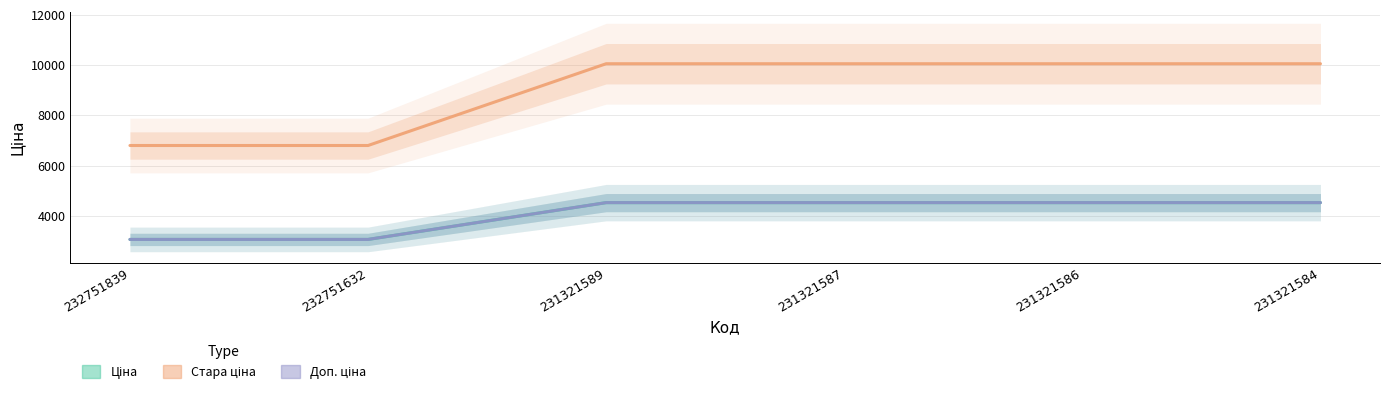

The Ціна series shows 2652.7 at 231321584. True or false?

False